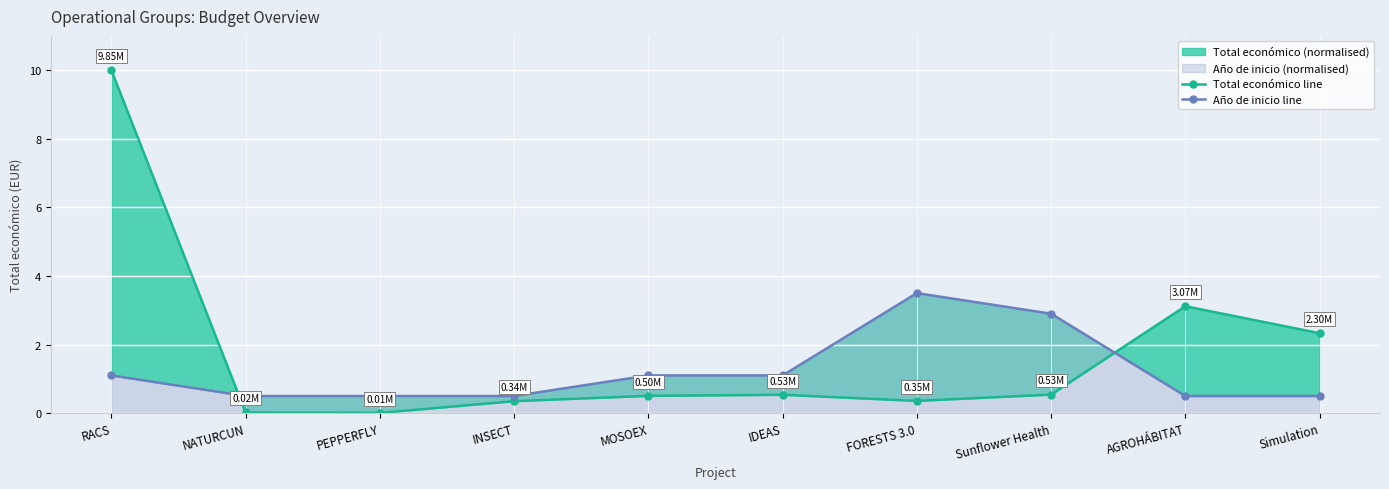

What is the average value of the Año de inicio line series?

1.2